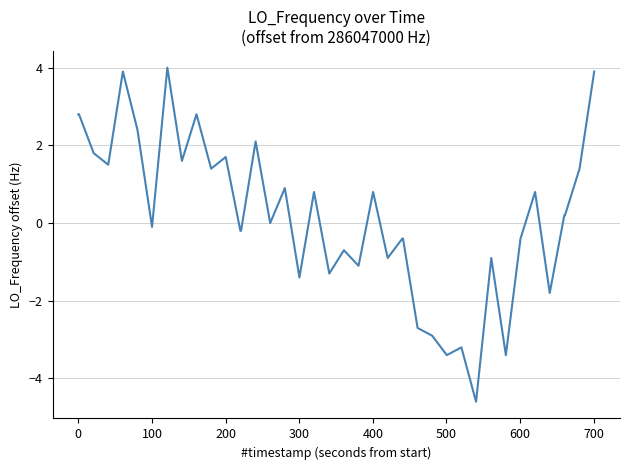

What is the maximum value shown in the chart?

4.0